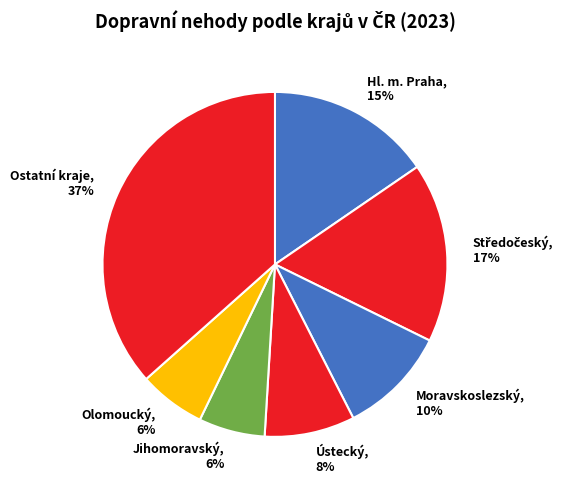

How many slices are in this pie chart?

7